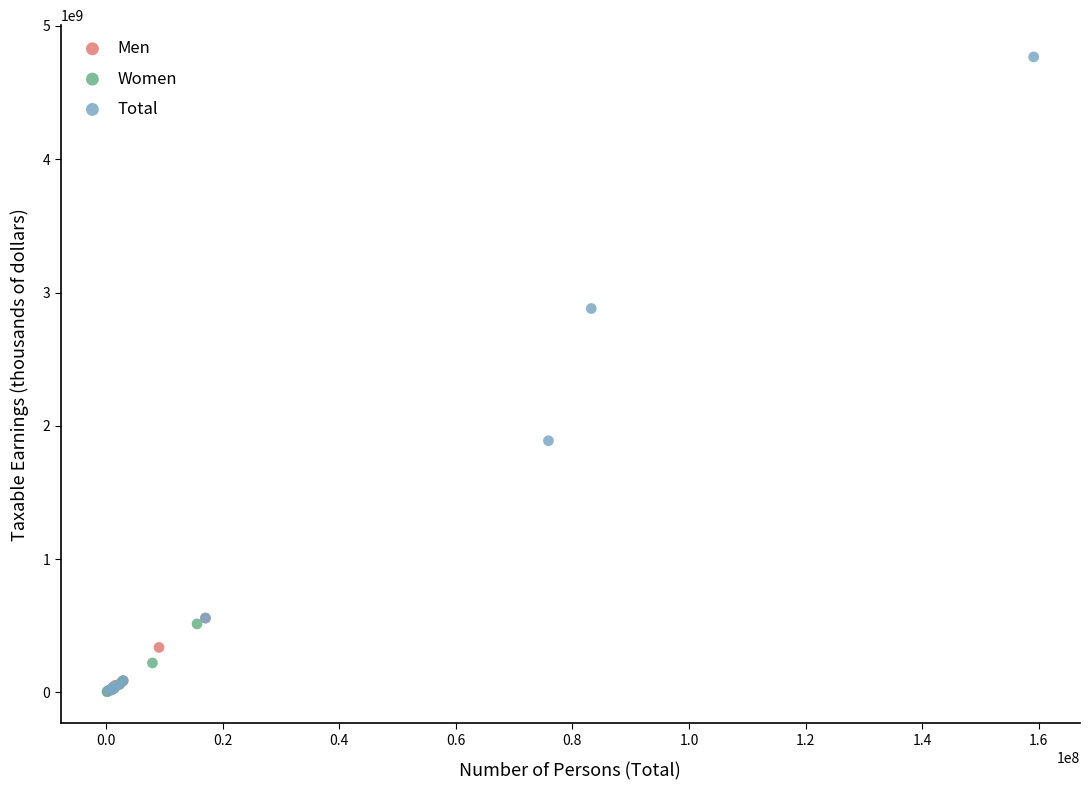

Which series has the largest Y range (max minus min)?

Total